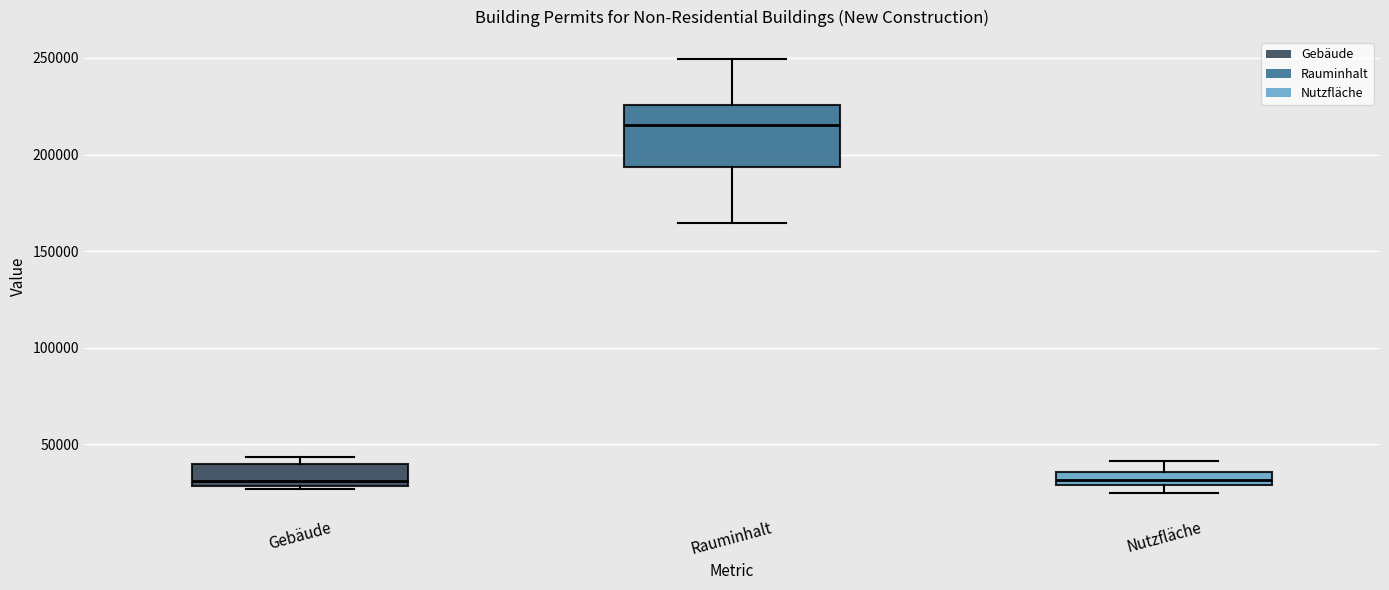

Comparing the boxes themselves (not the whiskers), which one is the tallest?

Rauminhalt